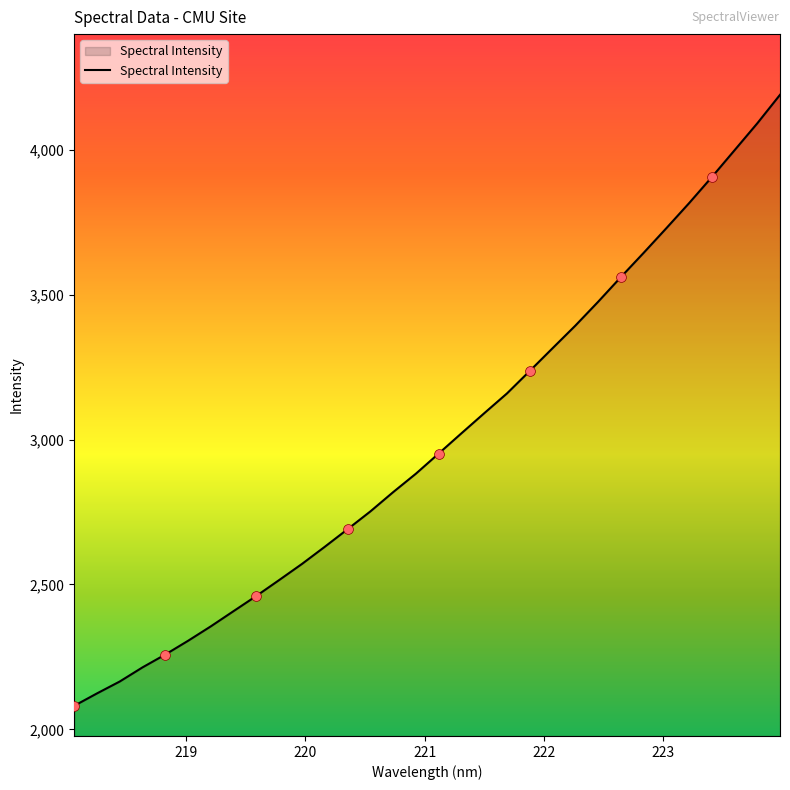

What is the difference between the maximum and minimum values?

2109.2